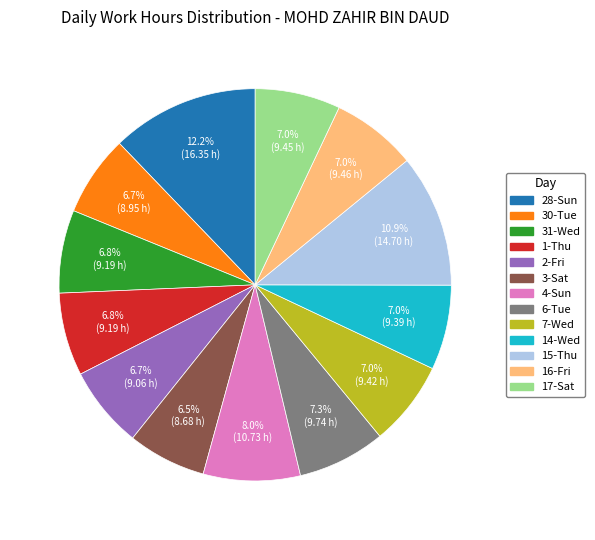

What is the largest slice in the pie chart?

28-Sun